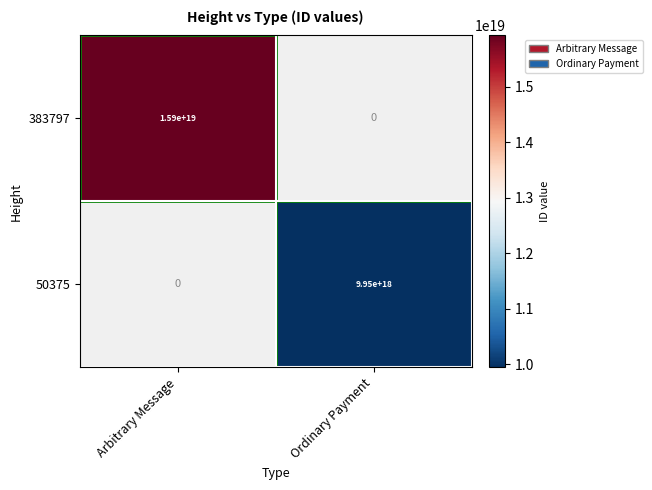

Is it true that 383797 equals 15900000000000000000 at Arbitrary Message?

True